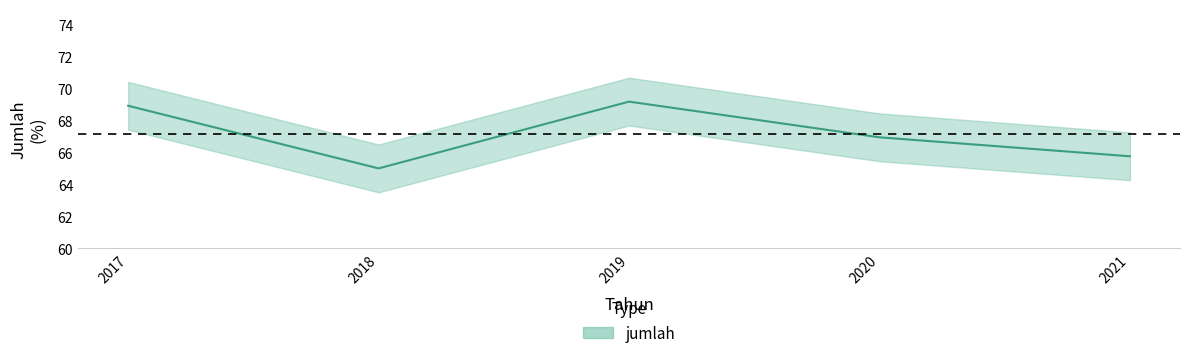

The value at 2020 is 95.1. True or false?

False